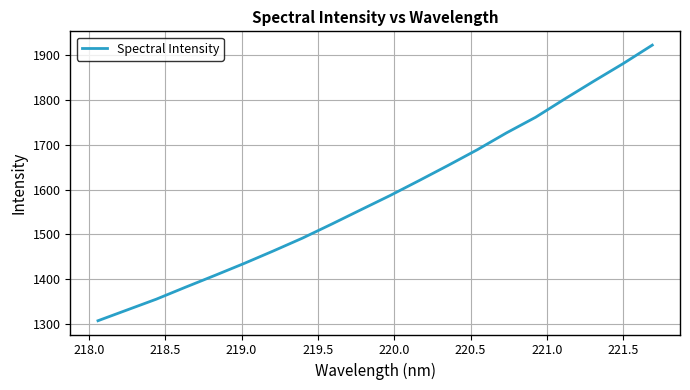

What is the difference between the maximum and minimum values?

615.2